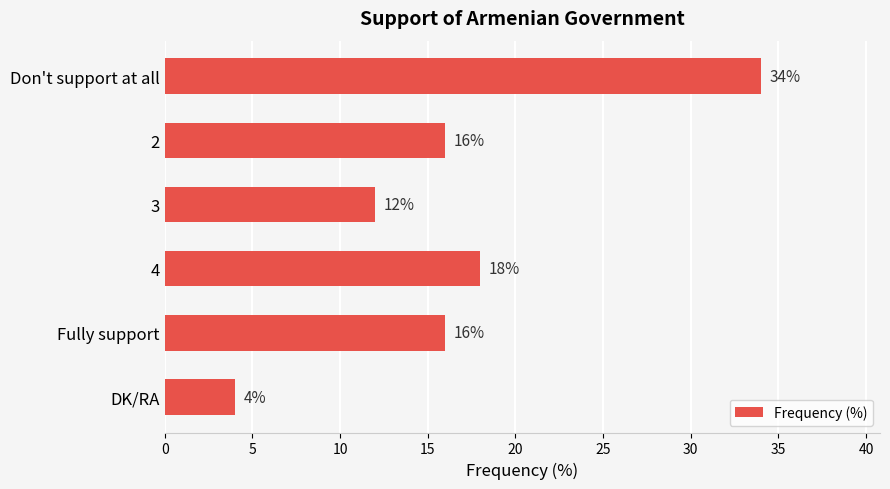

The value at 2 is 16. True or false?

True